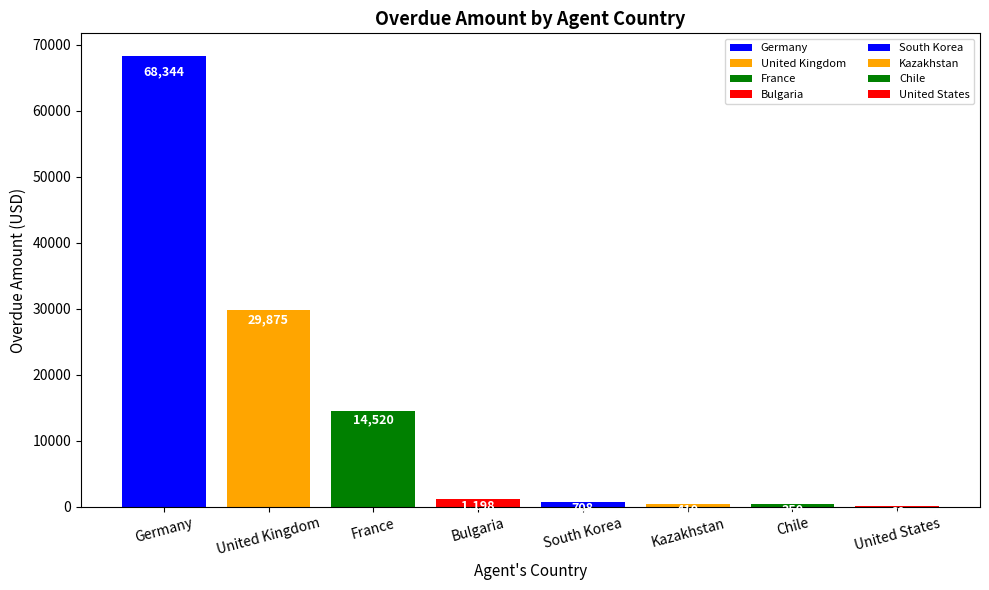

Which has a higher value, United Kingdom or Chile?

United Kingdom